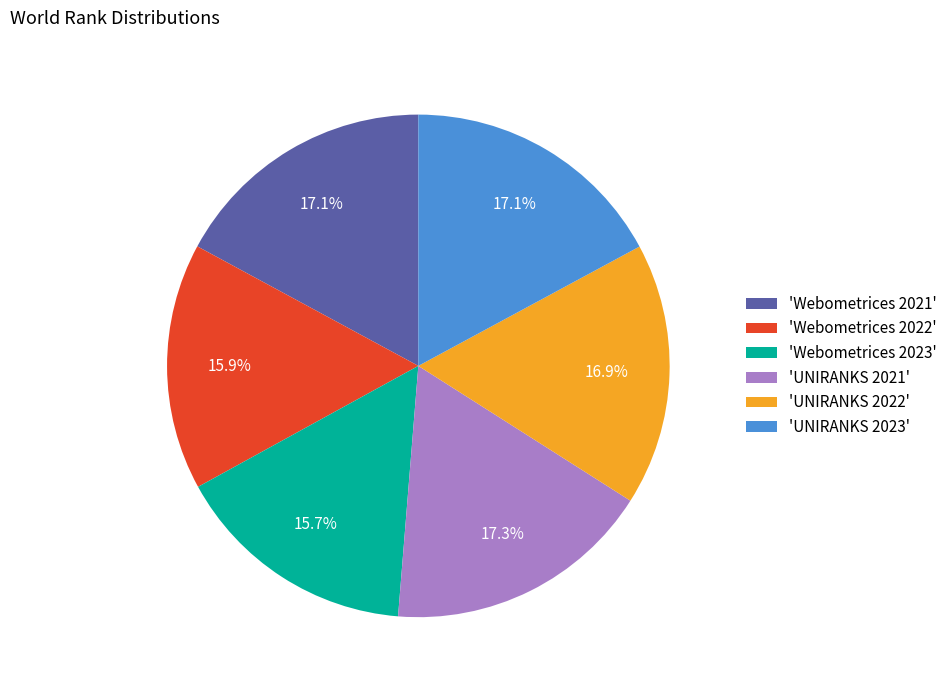

Does 'Webometrices 2023' represent more than half of the total?

No